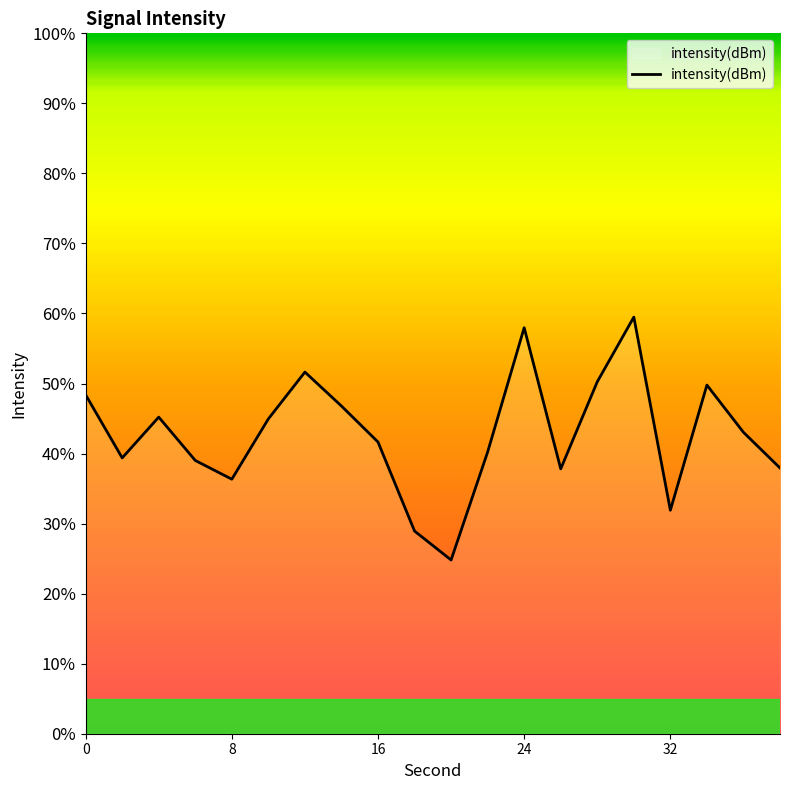

What is the minimum value shown in the chart?

24.8